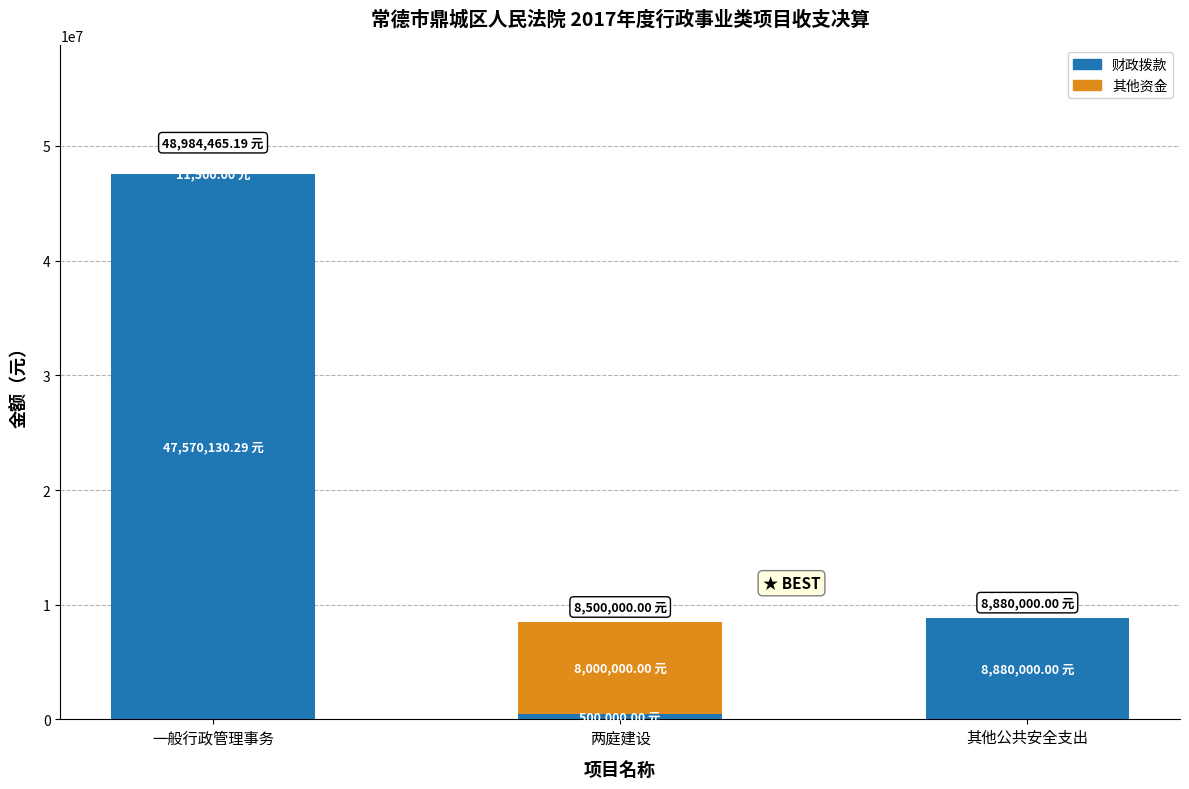

Which category has the highest value in the 财政拨款 series?

一般行政管理事务